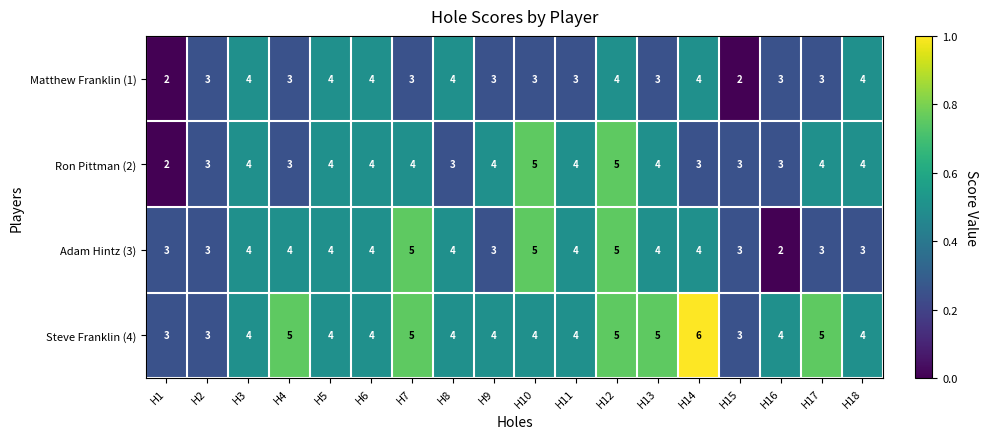

Which series has the largest total across all categories?

Steve Franklin (4)